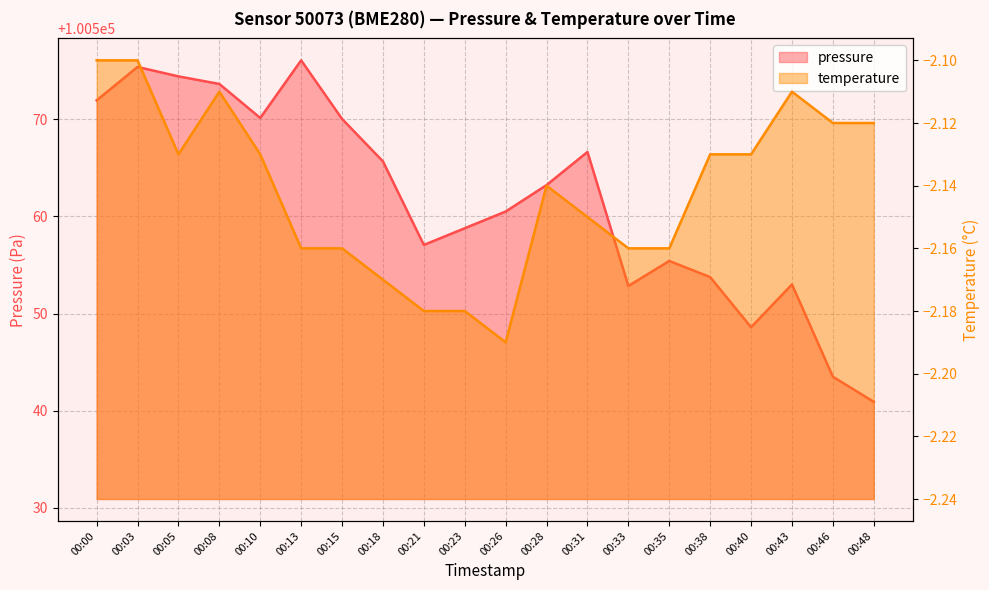

Reading left to right, transcribe all the data shown in this chart.

pressure: 100571.9	100575.4	100574.4	100573.6	100570.1	100576.1	100570.0	100565.7	100557.1	100558.8	100560.5	100563.2	100566.6	100552.8	100555.4	100553.8	100548.6	100553.0	100543.5	100540.9
temperature: -2.1	-2.1	-2.1	-2.1	-2.1	-2.2	-2.2	-2.2	-2.2	-2.2	-2.2	-2.1	-2.1	-2.2	-2.2	-2.1	-2.1	-2.1	-2.1	-2.1